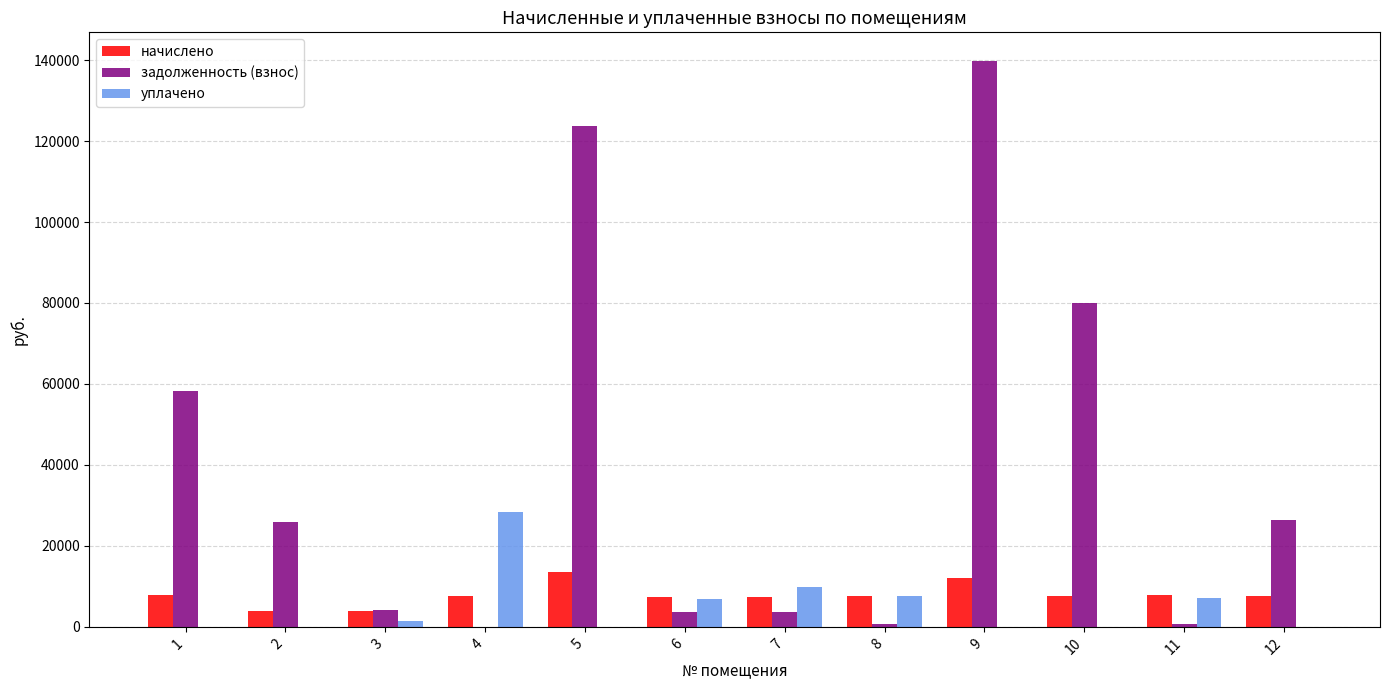

What is the sum of all уплачено values?

61453.8